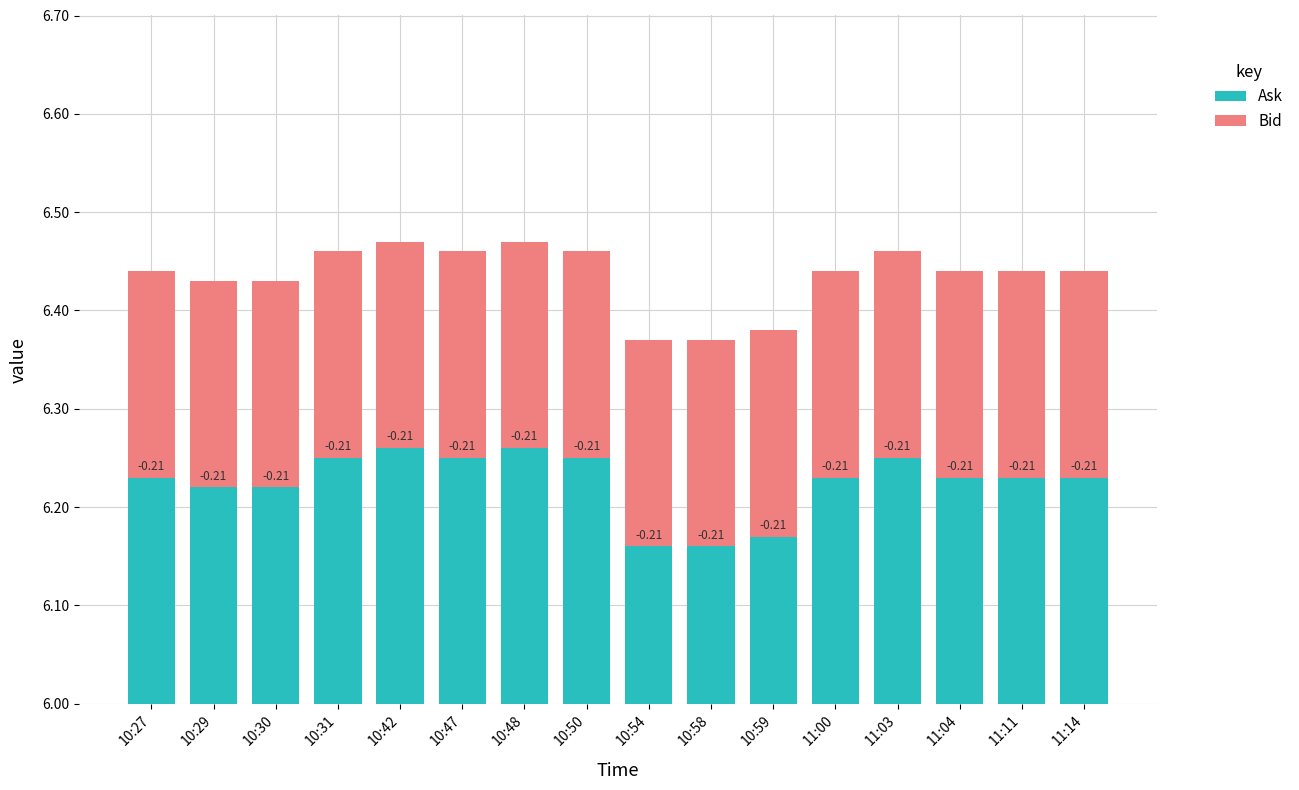

Rank the categories by Ask value from lowest to highest.

10:54, 10:58, 10:59, 10:29, 10:30, 10:27, 11:00, 11:04, 11:11, 11:14, 10:31, 10:47, 10:50, 11:03, 10:42, 10:48